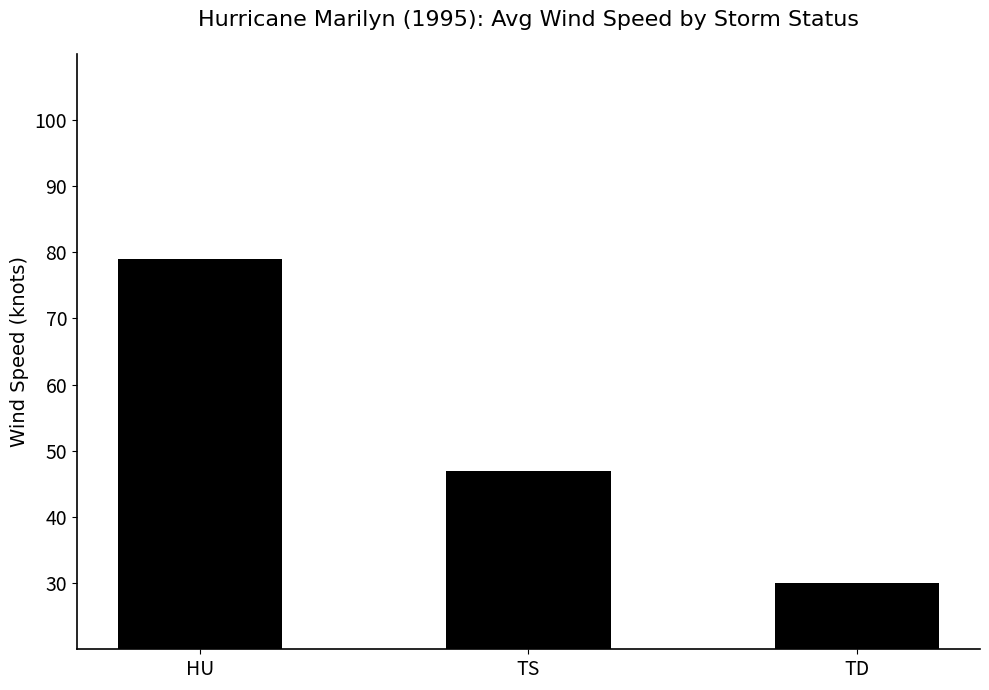

The value at HU is 142. True or false?

False